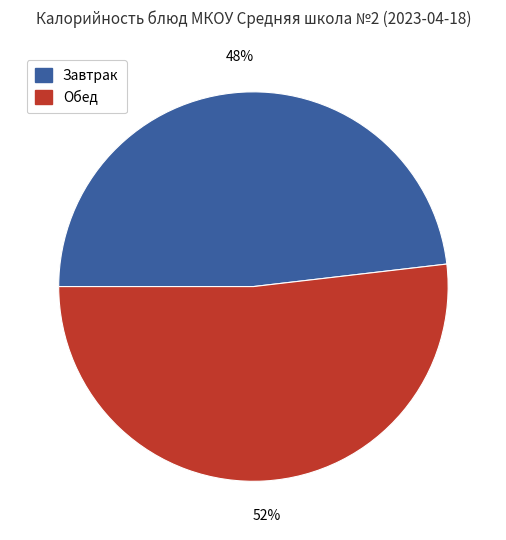

Is there any slice that represents more than half of the pie?

Yes